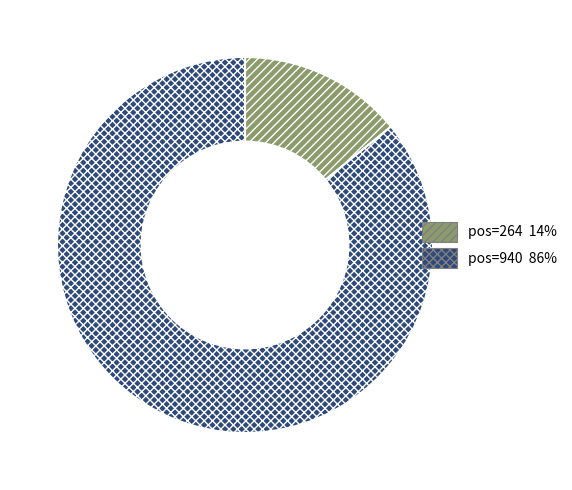

Count the number of slices in the pie.

2